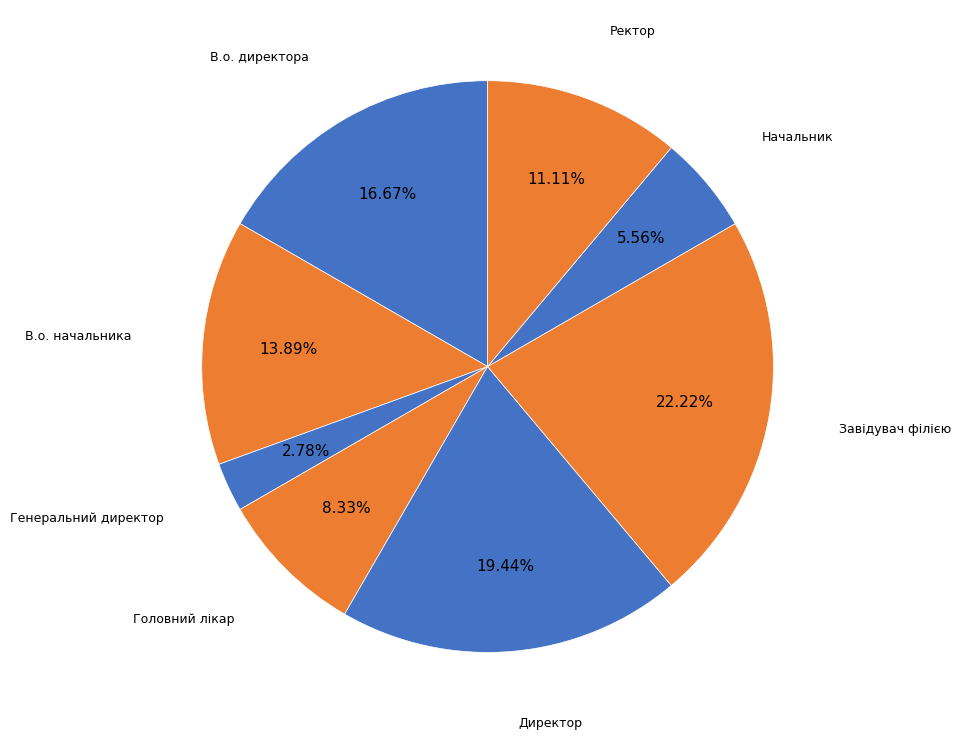

The В.о. директора slice represents 9% of the pie. True or false?

False